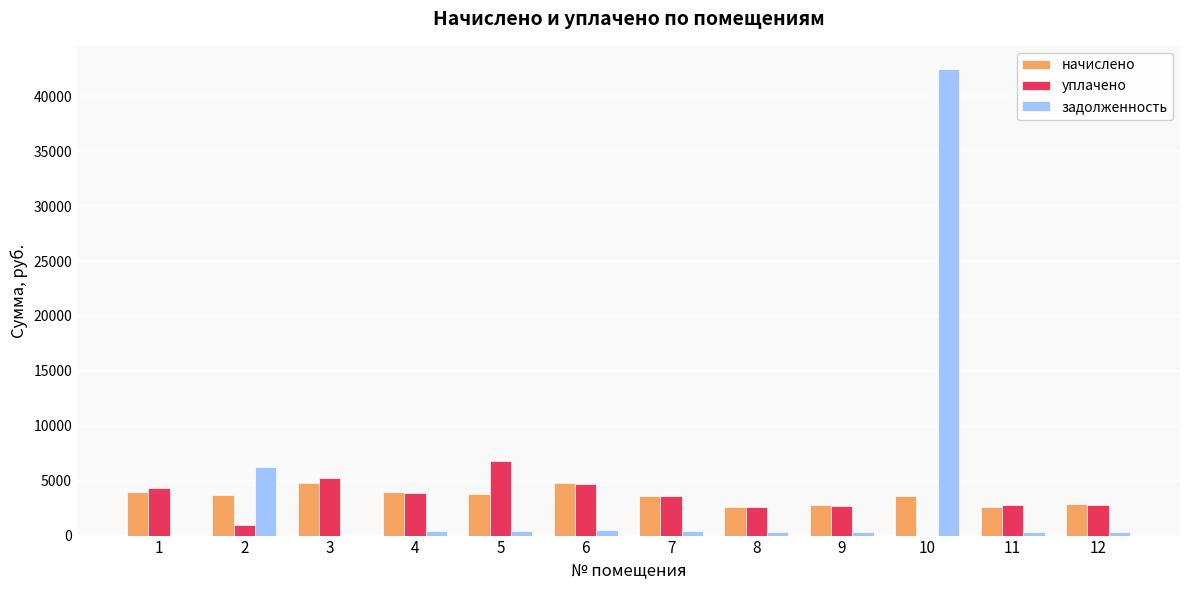

At which category is the sum across all series the highest?

10